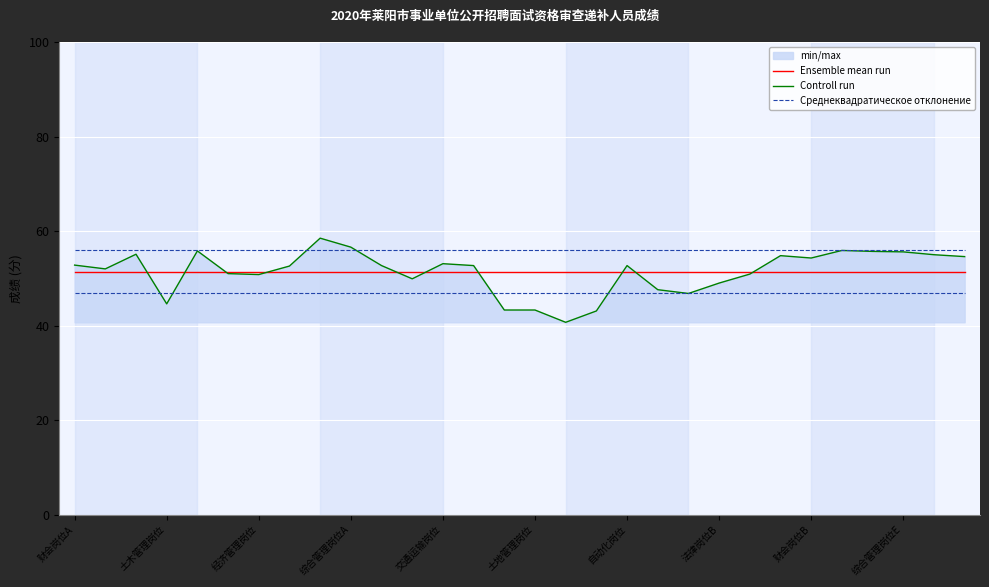

What position from the left is 19?

20